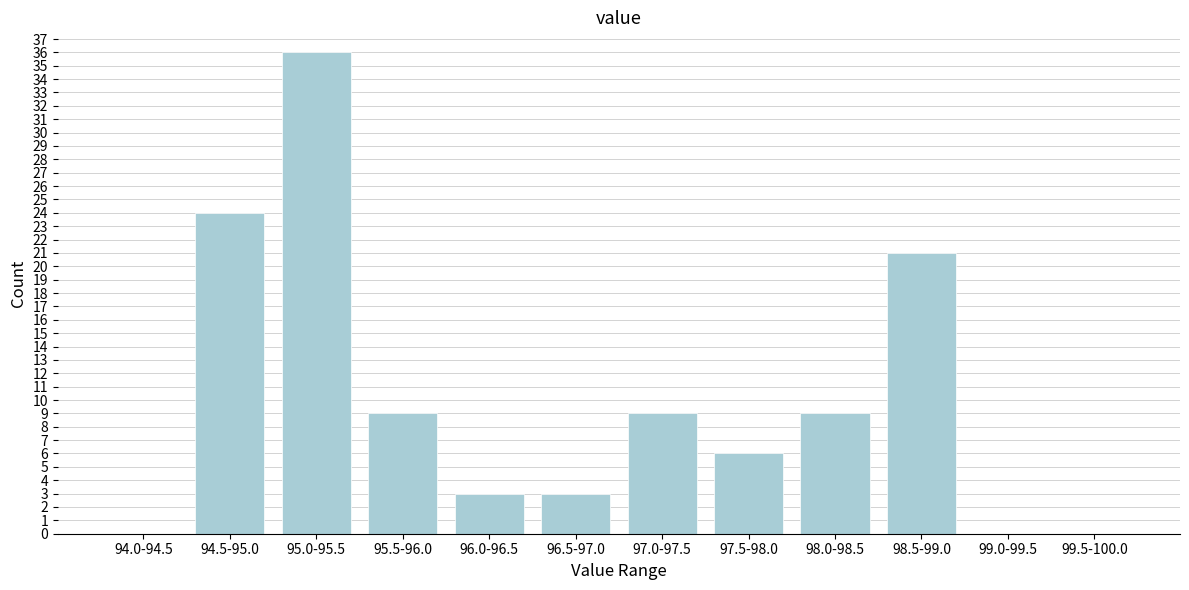

Reading left to right, what are all the values shown in this chart?

94.0-94.5=0	94.5-95.0=24	95.0-95.5=36	95.5-96.0=9	96.0-96.5=3	96.5-97.0=3	97.0-97.5=9	97.5-98.0=6	98.0-98.5=9	98.5-99.0=21	99.0-99.5=0	99.5-100.0=0